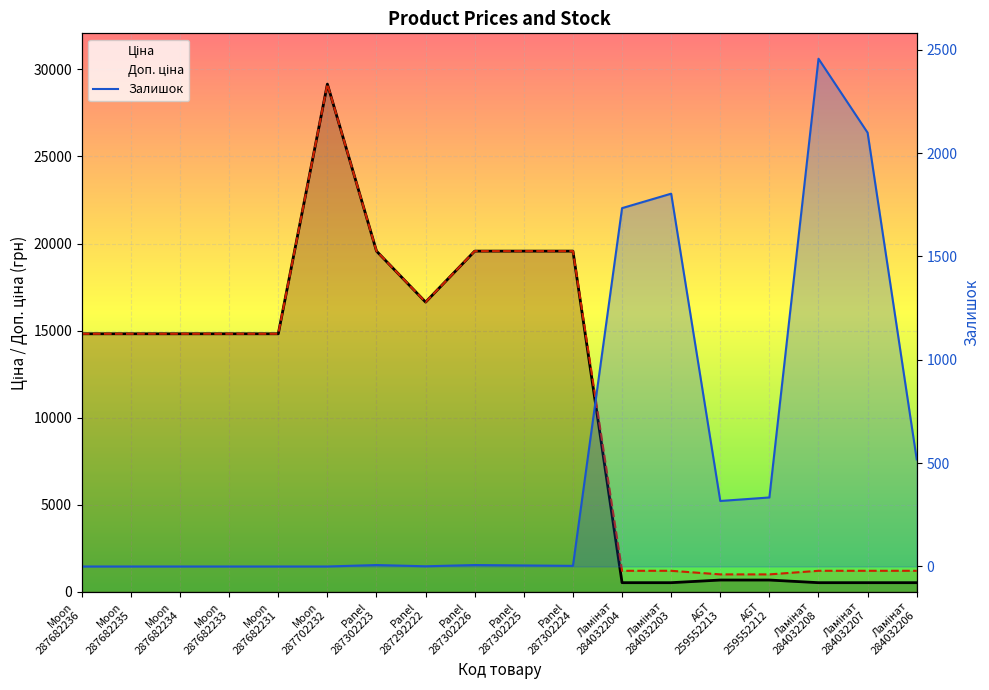

What is the lowest value of the Доп. ціна series?

1004.1